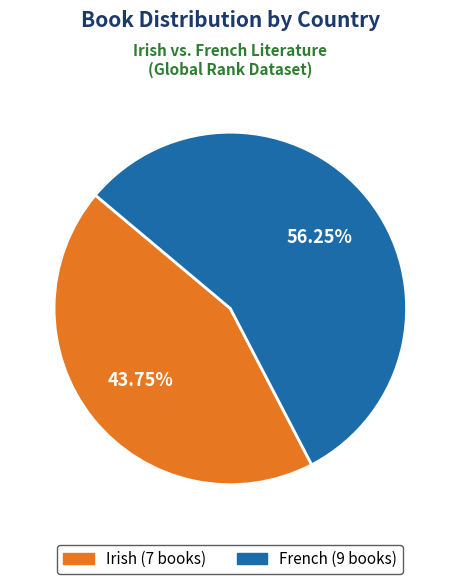

Combined, what portion of the pie is French and Irish?

100.0%